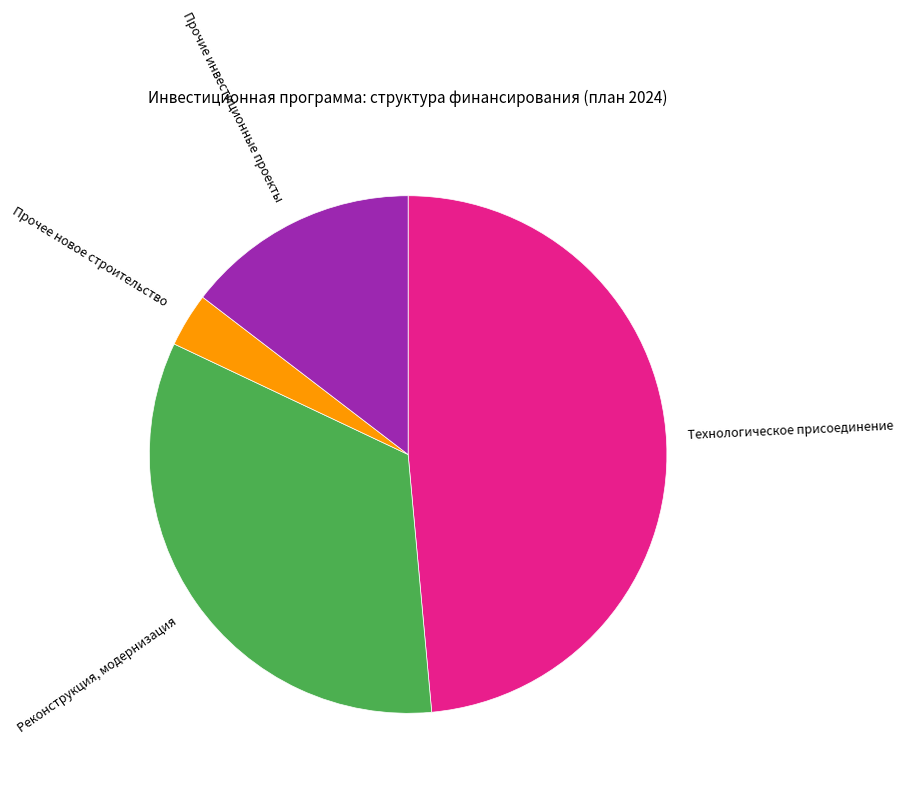

Rank the categories by value from highest to lowest.

Технологическое присоединение, Реконструкция, модернизация, Прочие инвестиционные проекты, Прочее новое строительство